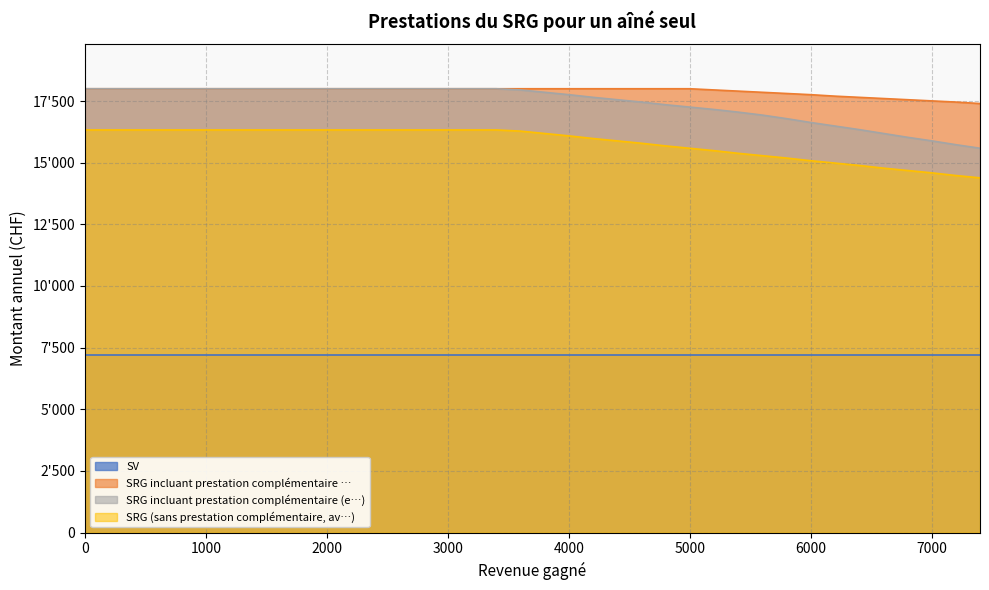

What are all the series names shown in the legend?

SV, SRG incluant prestation complémentaire …, SRG incluant prestation complémentaire (e…), SRG (sans prestation complémentaire, av…)